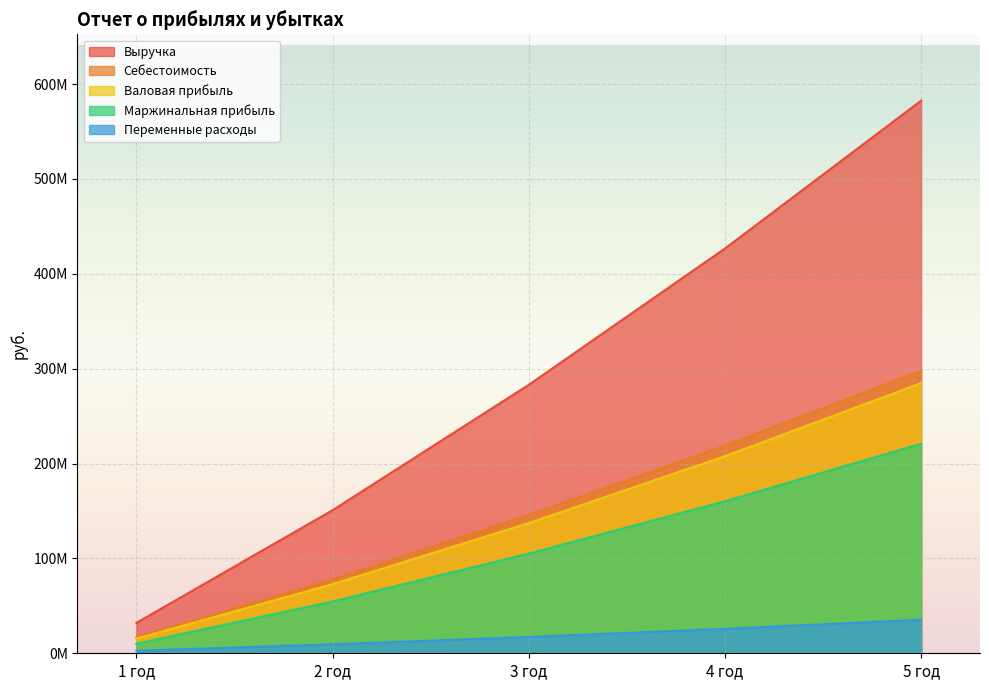

What is the highest value of the Маржинальная прибыль series?

220895657.1